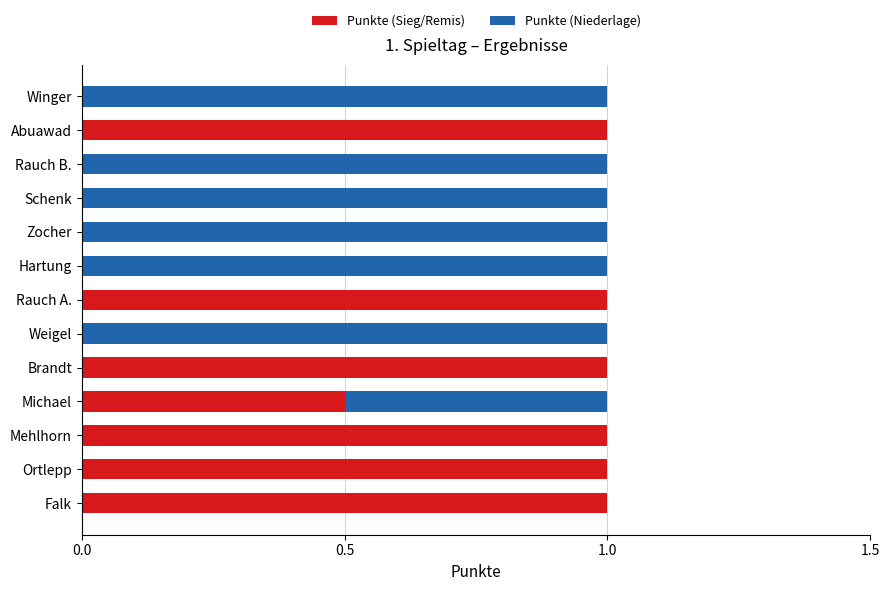

What is the sum of all Punkte (Sieg/Remis) values?

6.5